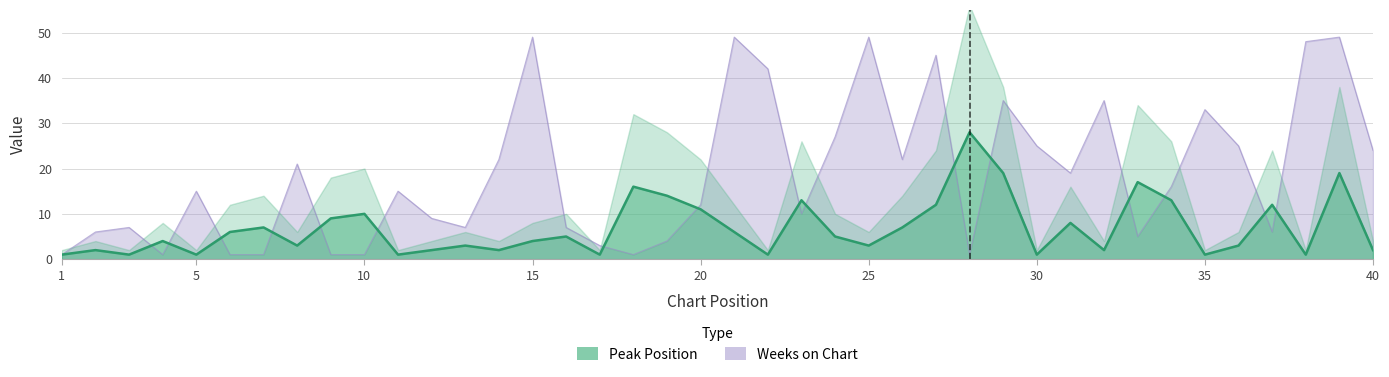

What is the approximate value of Weeks on Chart at 26?

22